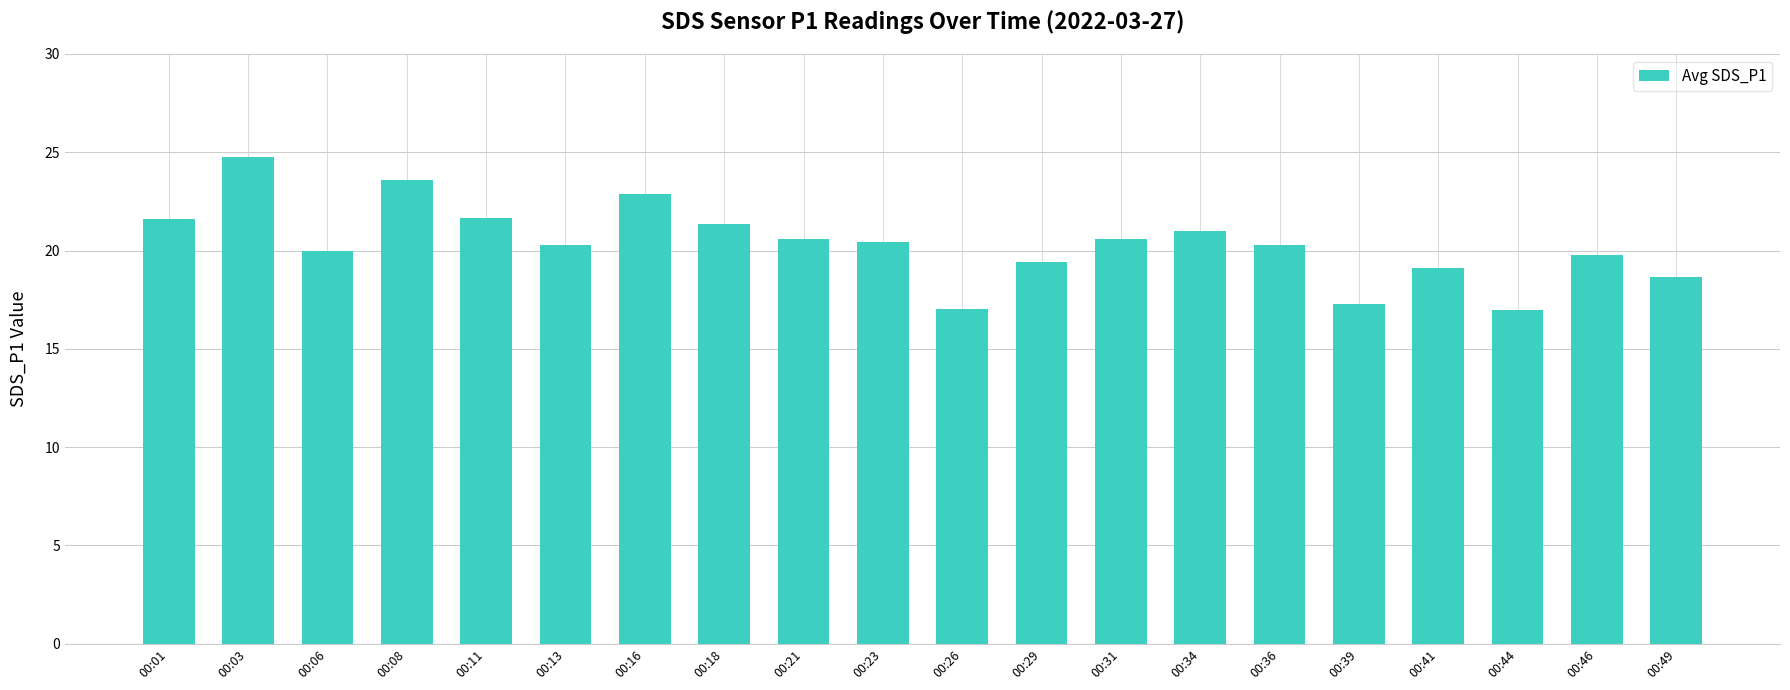

Between 00:36 and 00:31, which is larger?

00:31